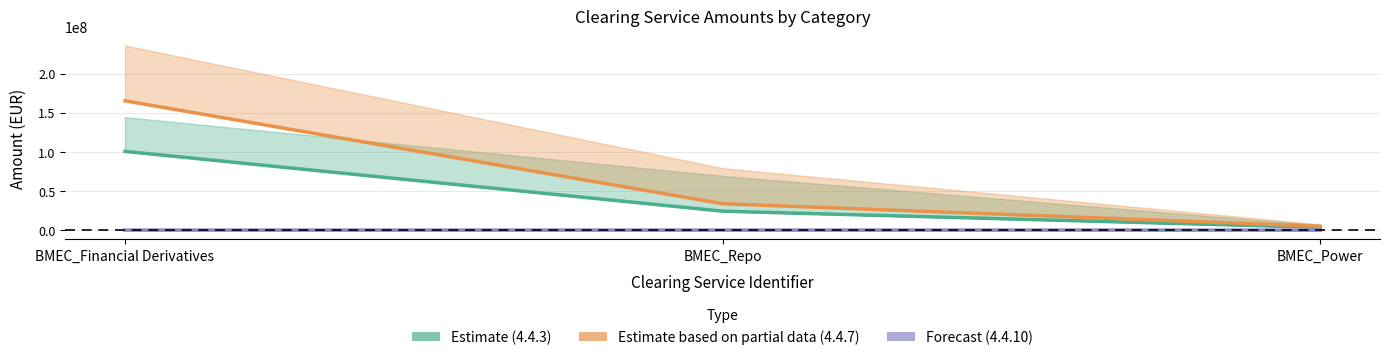

What is the value of the 4.4.3 Mean point at the 2nd from the left?

24246253.5